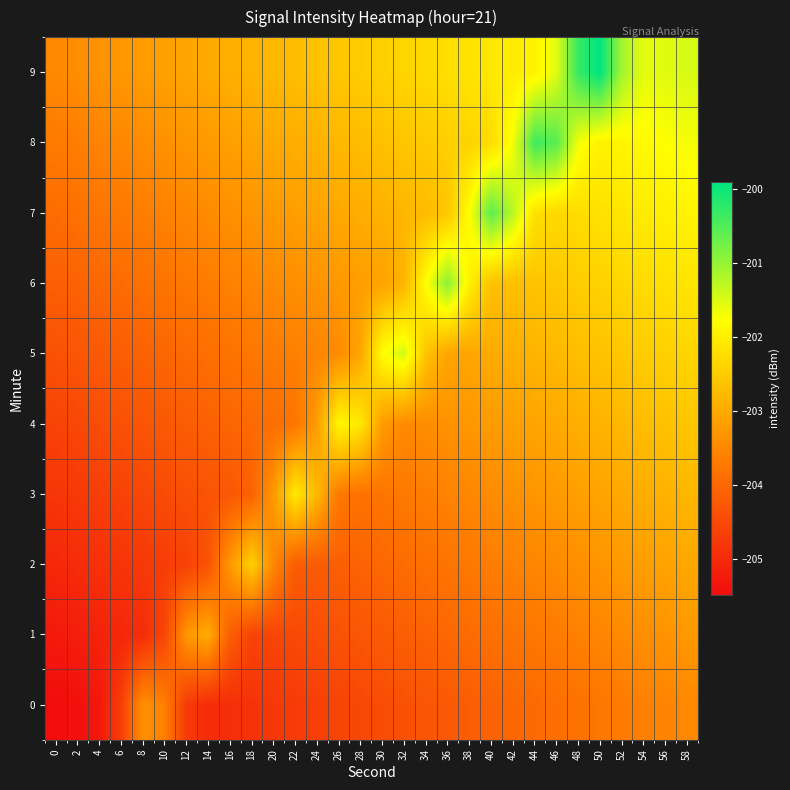

Between 18 and 24, which series saw the biggest shift?

2